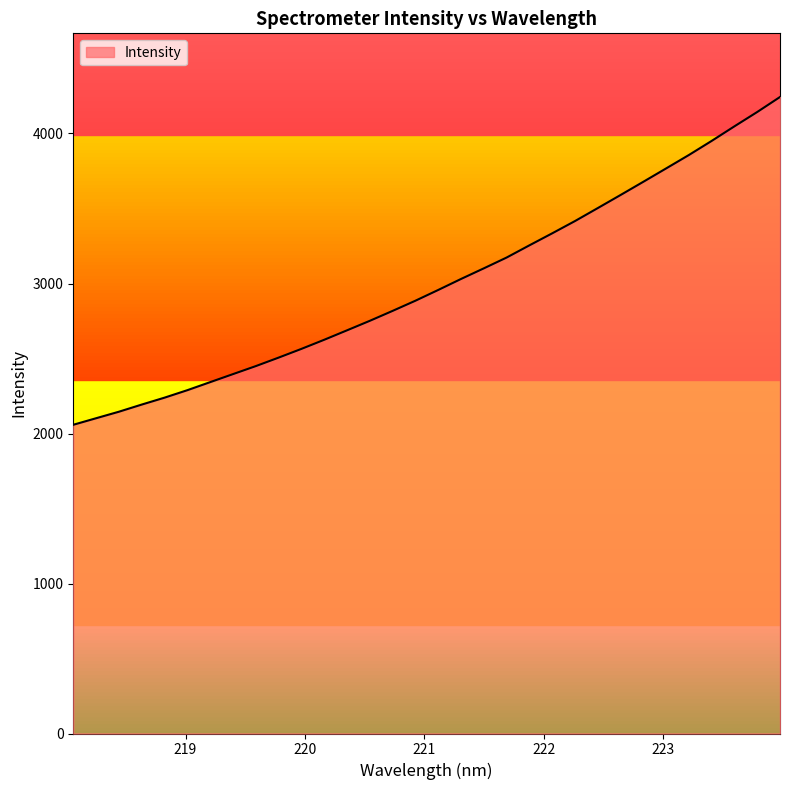

Reading left to right, transcribe all the data shown in this chart.

2058.2	2101.8	2145.3	2192.9	2239.1	2288.9	2342.5	2396.0	2449.4	2506.0	2564.2	2625.0	2687.9	2751.4	2817.6	2885.4	2957.1	3030.3	3101.2	3173.2	3254.6	3334.6	3416.4	3502.9	3590.1	3678.2	3767.3	3856.8	3950.8	4047.9	4143.4	4243.4